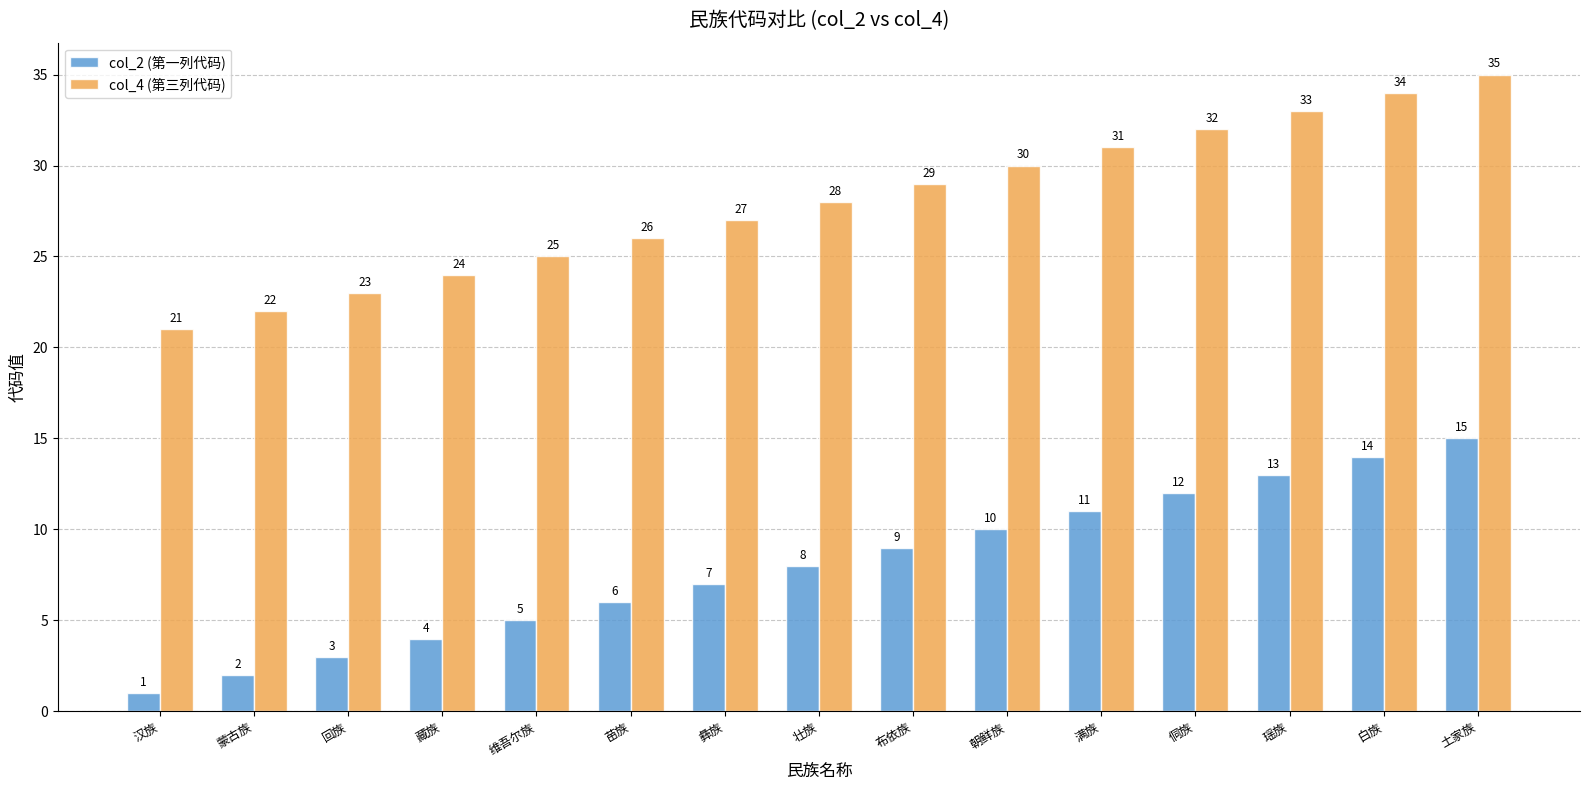

Which series has the largest total across all categories?

col_4 (第三列代码)